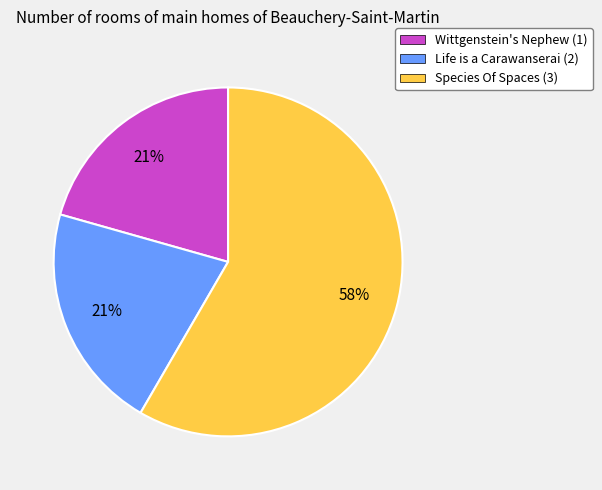

To the nearest percent, what is the average slice percentage?

33%